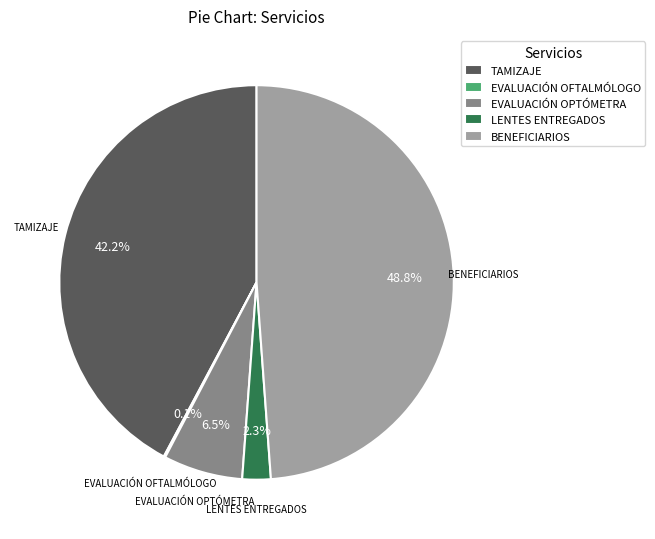

What is the largest slice in the pie chart?

BENEFICIARIOS